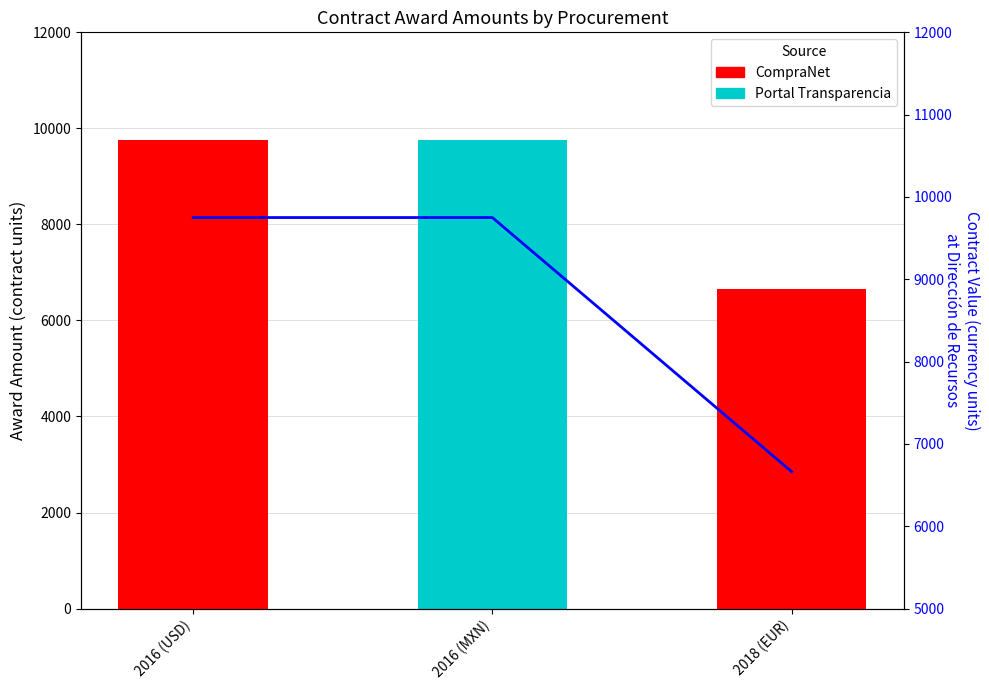

What is the maximum value shown in the chart?

9750